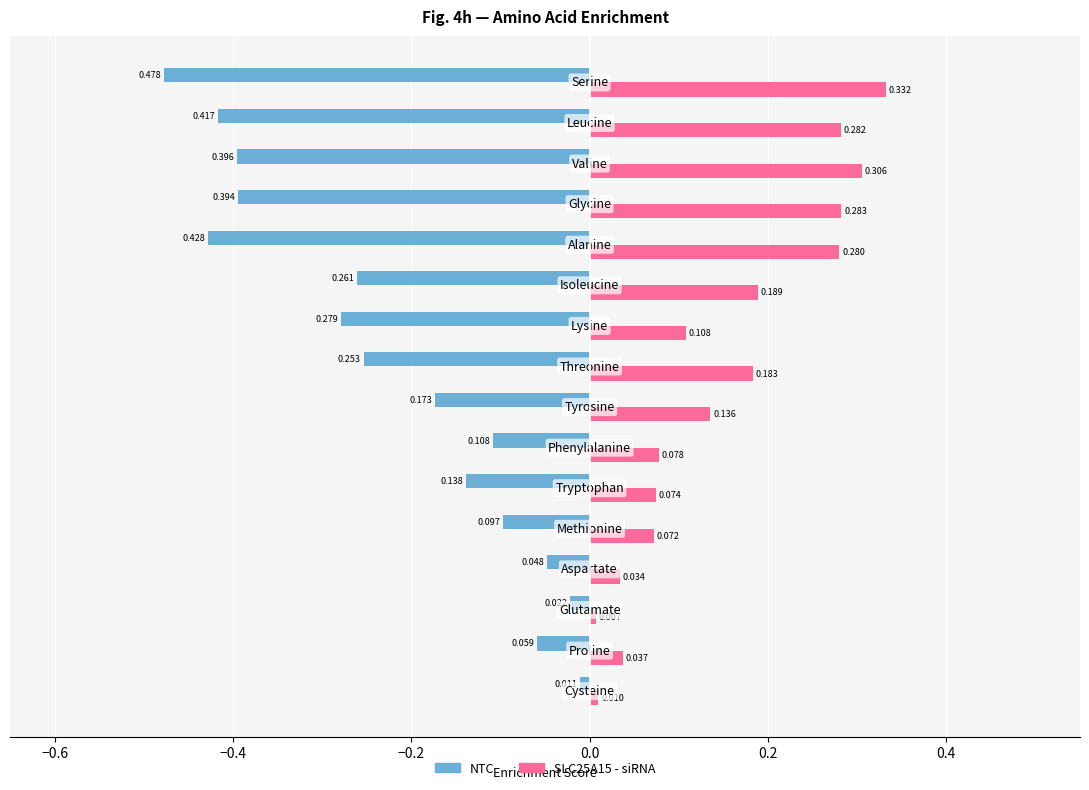

The NTC_mean series shows 0.1 at Tryptophan. True or false?

False